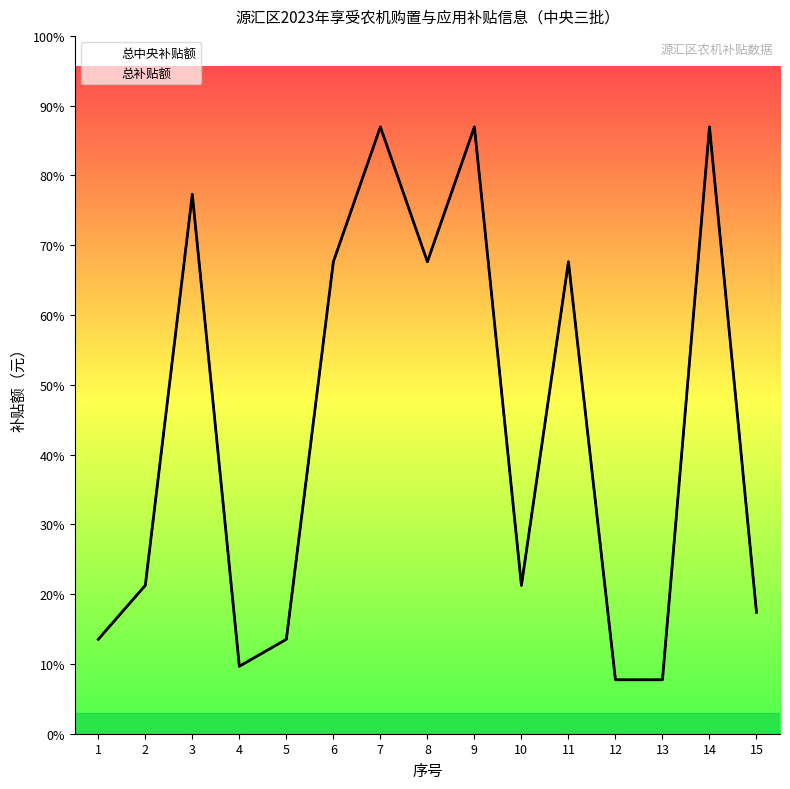

Which label corresponds to the smallest value in the chart?

12